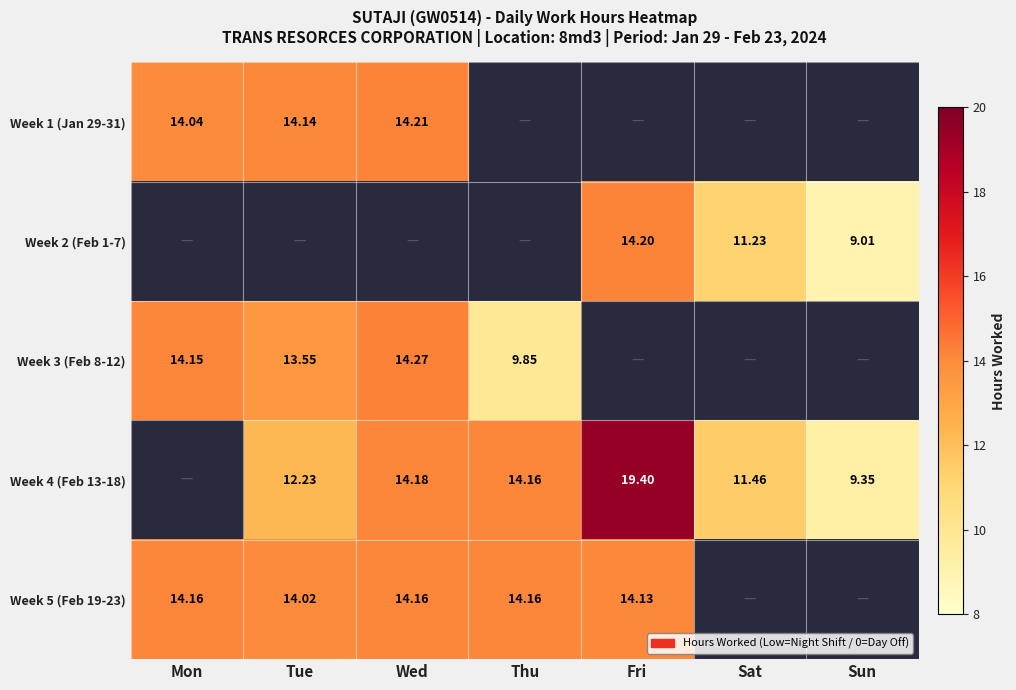

What is the maximum value shown in the chart?

19.4